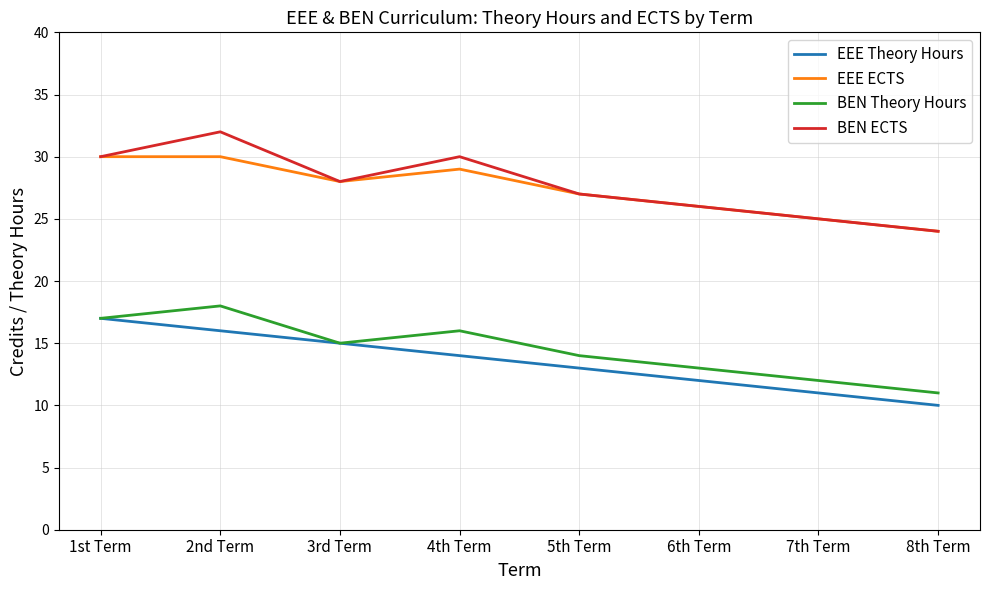

The EEE ECTS series shows 29 at 4th Term. True or false?

True